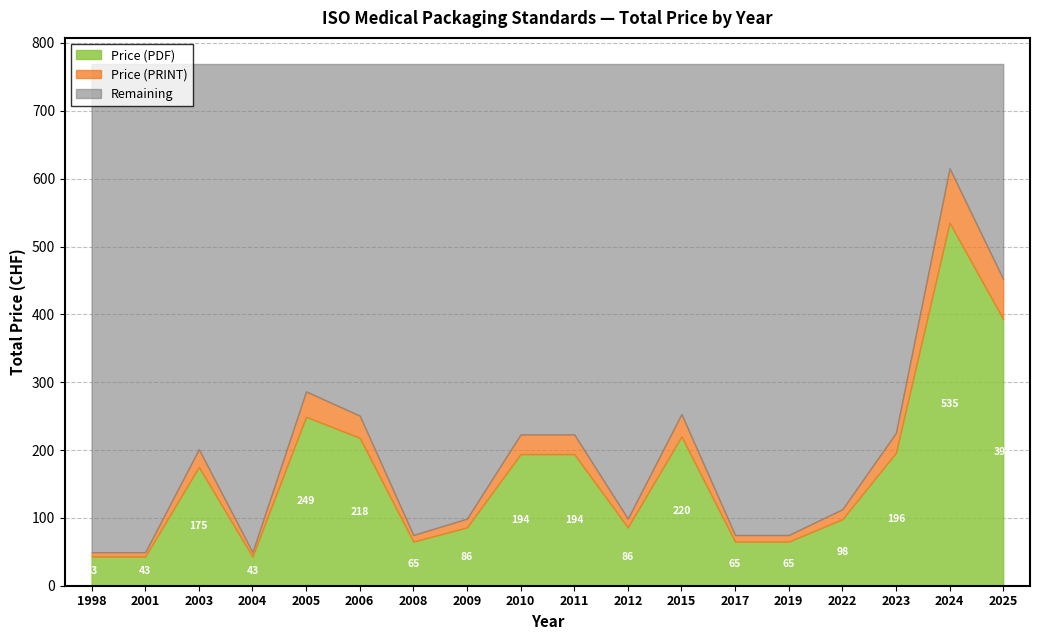

What is the value of the Price (PDF) point at the 6th from the left?

218